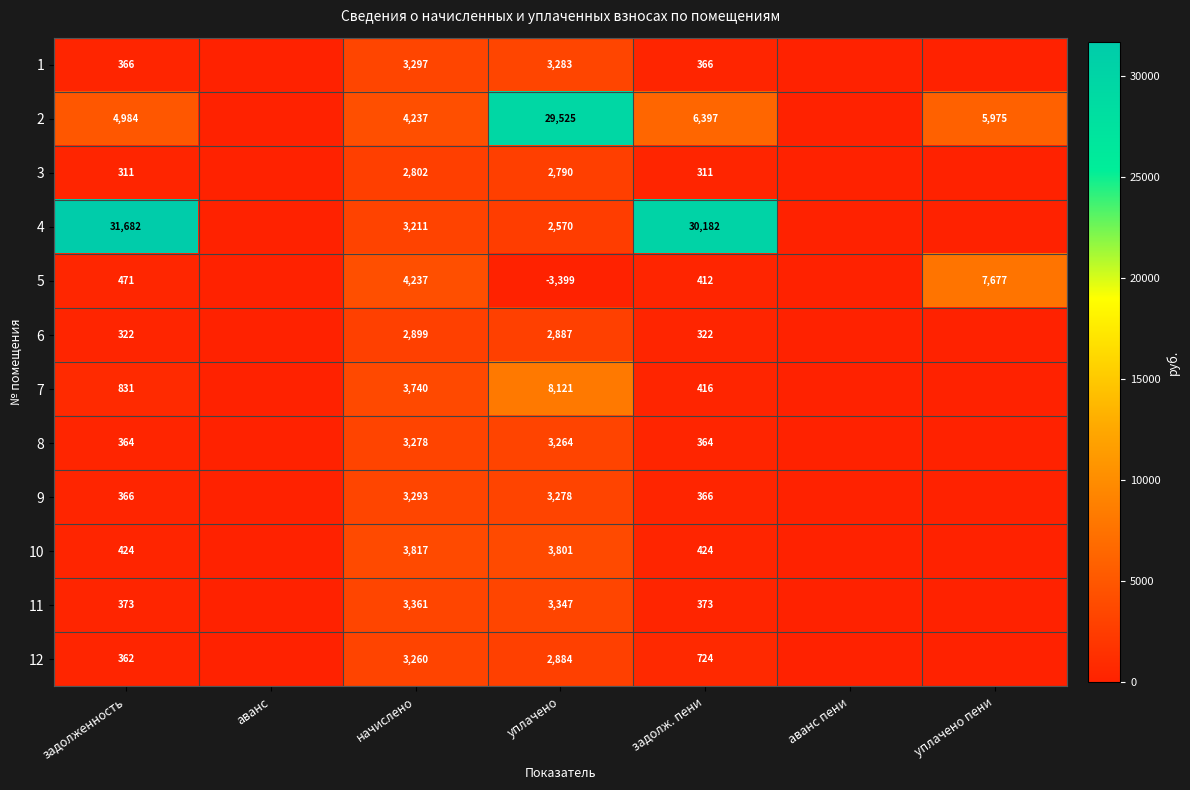

Count the number of data series in this chart.

12